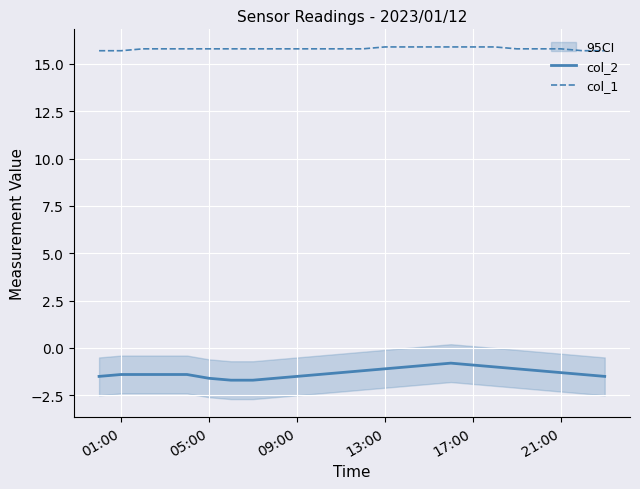

Is it true that col_1 equals 4.7 at 13:00?

False